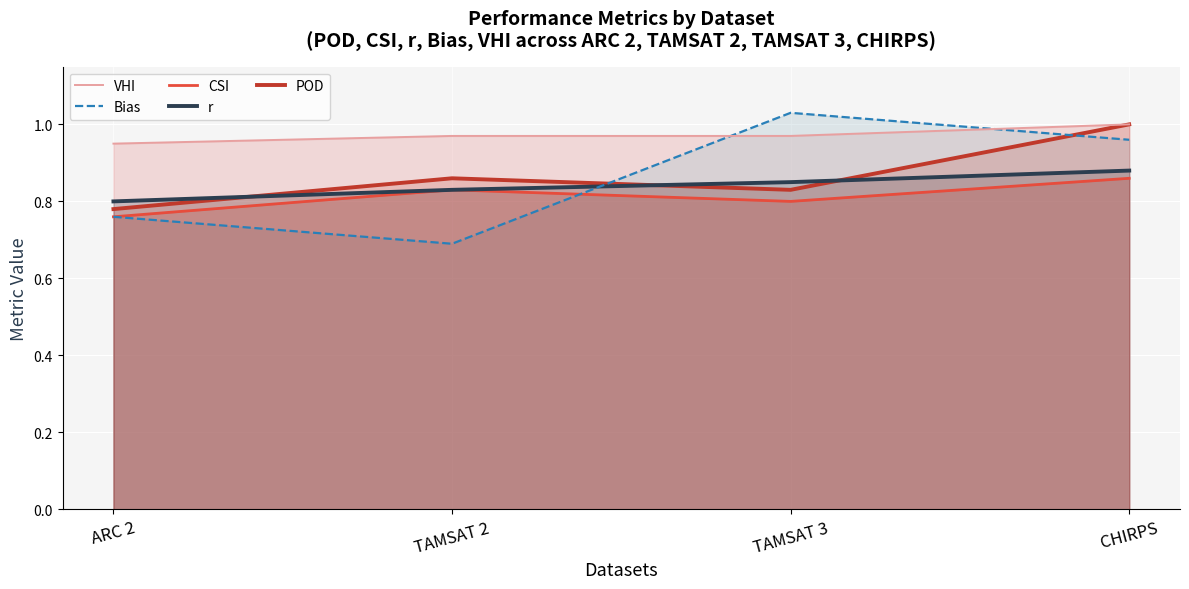

Rank the series by their maximum value, from lowest to highest.

CSI, r, POD, VHI, Bias